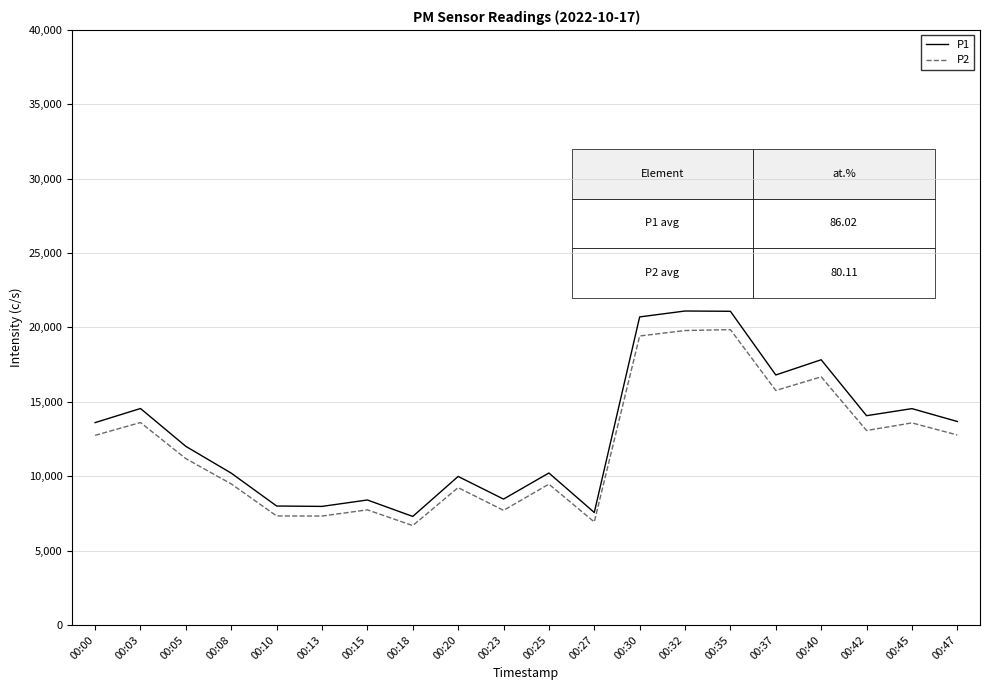

How many interior local peaks does the P1 series have?

7